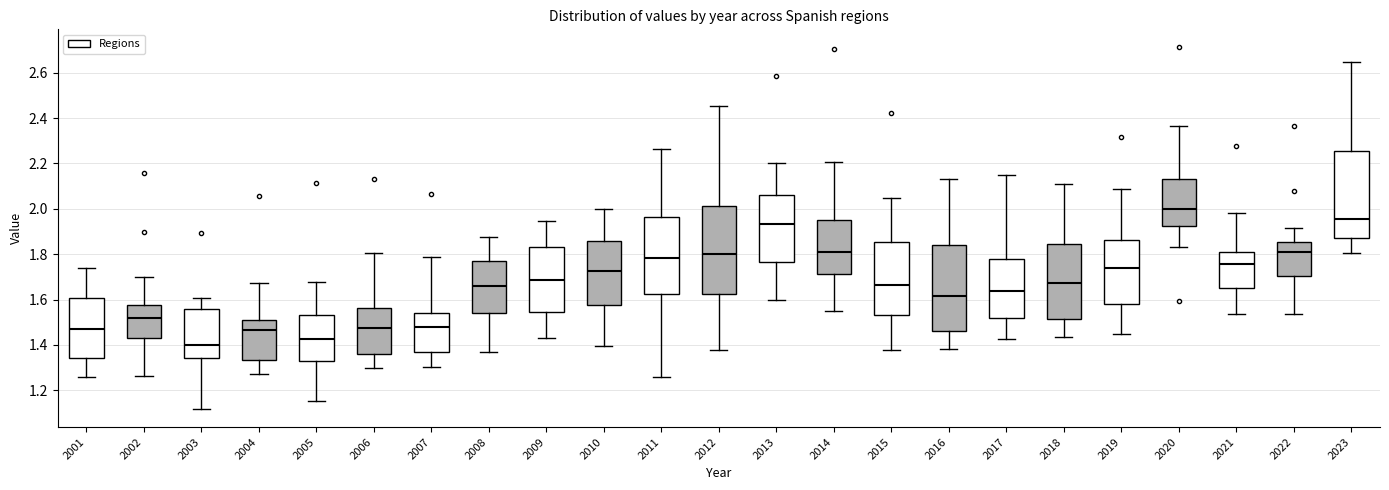

Reading left to right, transcribe this box plot: for each box, give where its median line is, the range the box spans, and where its two whiskers end, as read against the y-axis. The values are not printed on the chart, so give them approximately, as read against the axis.

2001: median 1.48, box 1.34 to 1.60, whiskers 1.26 to 1.74
2002: median 1.52, box 1.44 to 1.58, whiskers 1.26 to 1.70
2003: median 1.40, box 1.34 to 1.56, whiskers 1.12 to 1.60
2004: median 1.46, box 1.34 to 1.52, whiskers 1.28 to 1.68
2005: median 1.42, box 1.32 to 1.54, whiskers 1.16 to 1.68
2006: median 1.48, box 1.36 to 1.56, whiskers 1.30 to 1.80
2007: median 1.48, box 1.38 to 1.54, whiskers 1.30 to 1.78
2008: median 1.66, box 1.54 to 1.78, whiskers 1.36 to 1.88
2009: median 1.68, box 1.54 to 1.84, whiskers 1.44 to 1.94
2010: median 1.72, box 1.58 to 1.86, whiskers 1.40 to 2.00
2011: median 1.78, box 1.62 to 1.96, whiskers 1.26 to 2.26
2012: median 1.80, box 1.62 to 2.02, whiskers 1.38 to 2.46
2013: median 1.94, box 1.76 to 2.06, whiskers 1.60 to 2.20
2014: median 1.82, box 1.72 to 1.96, whiskers 1.54 to 2.20
2015: median 1.66, box 1.54 to 1.86, whiskers 1.38 to 2.04
2016: median 1.62, box 1.46 to 1.84, whiskers 1.38 to 2.14
2017: median 1.64, box 1.52 to 1.78, whiskers 1.42 to 2.16
2018: median 1.68, box 1.52 to 1.84, whiskers 1.44 to 2.10
2019: median 1.74, box 1.58 to 1.86, whiskers 1.44 to 2.08
2020: median 2.00, box 1.92 to 2.14, whiskers 1.84 to 2.36
2021: median 1.76, box 1.66 to 1.80, whiskers 1.54 to 1.98
2022: median 1.80, box 1.70 to 1.86, whiskers 1.54 to 1.92
2023: median 1.96, box 1.88 to 2.26, whiskers 1.80 to 2.64